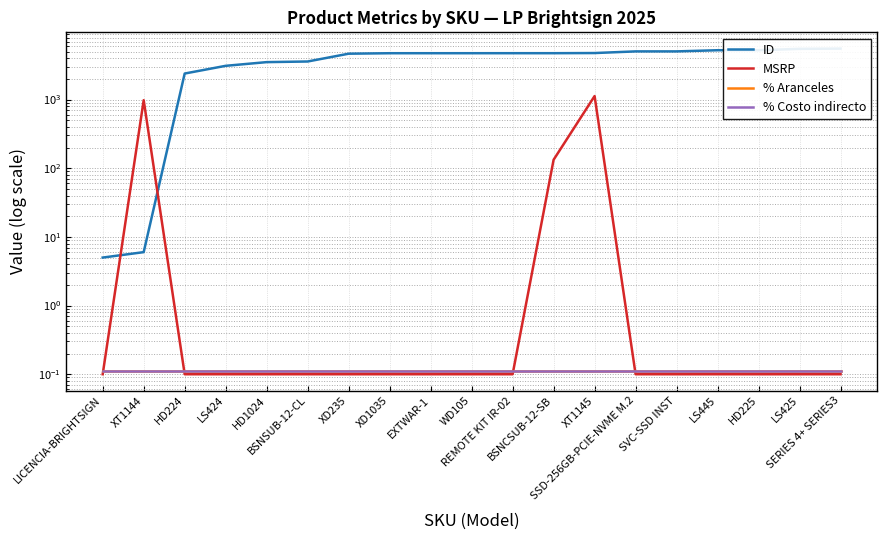

What is the label of the 18th point from the left?

LS425